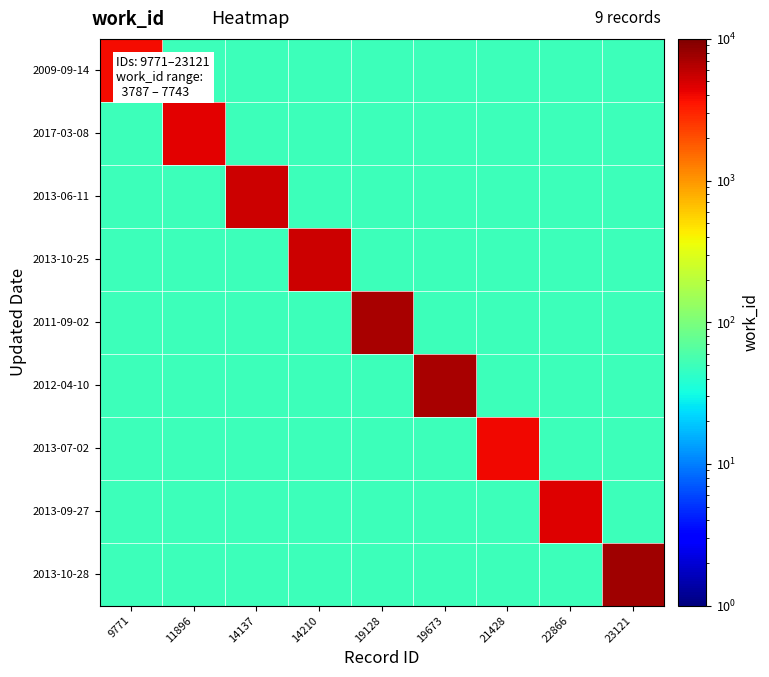

Which series has the largest range (max minus min)?

2013-10-28